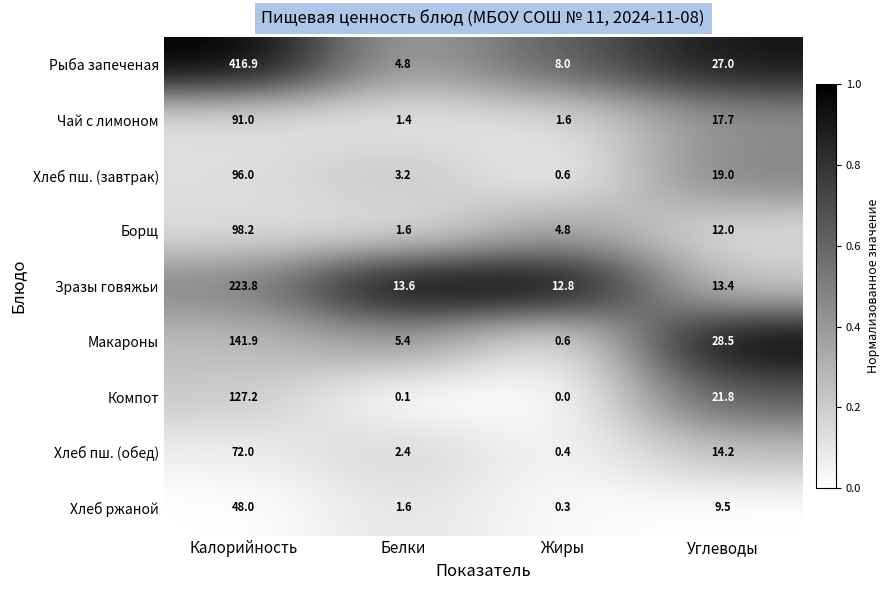

What is the maximum value shown in the chart?

416.9